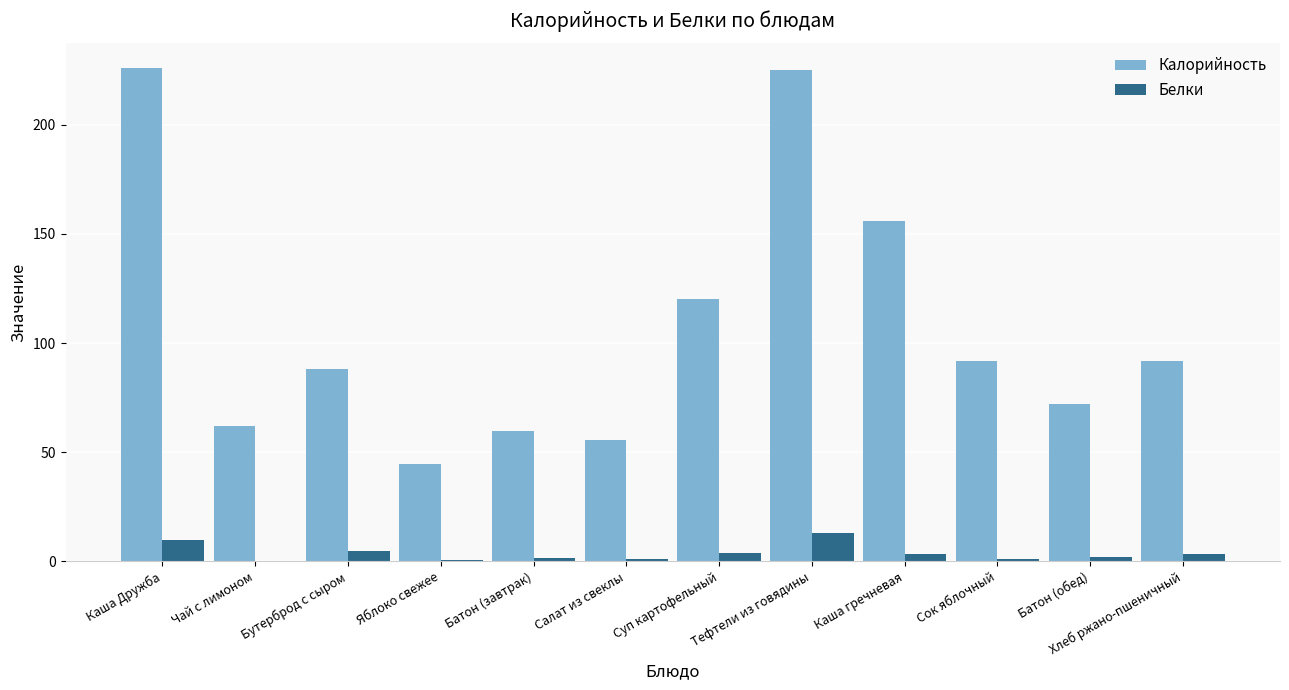

Does the chart contain stacked bars?

No